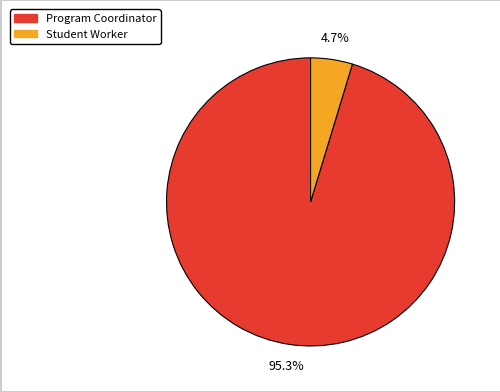

Does Program Coordinator account for over 50% of the chart?

Yes